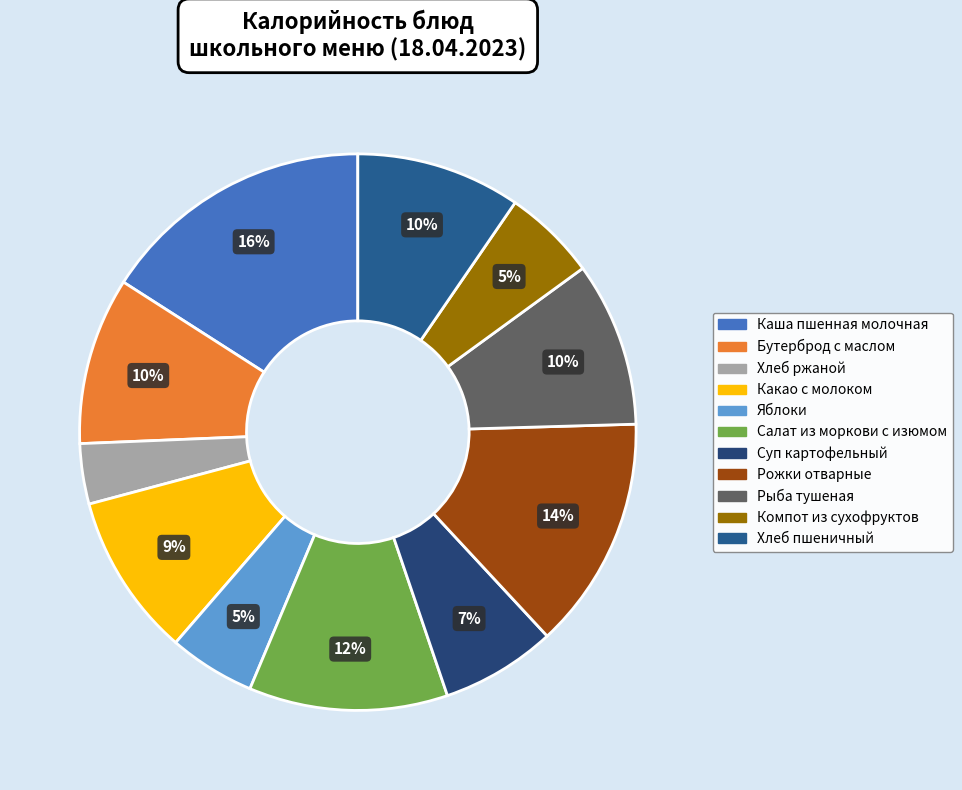

What is the change in value from Хлеб ржаной to Рожки отварные?

+126